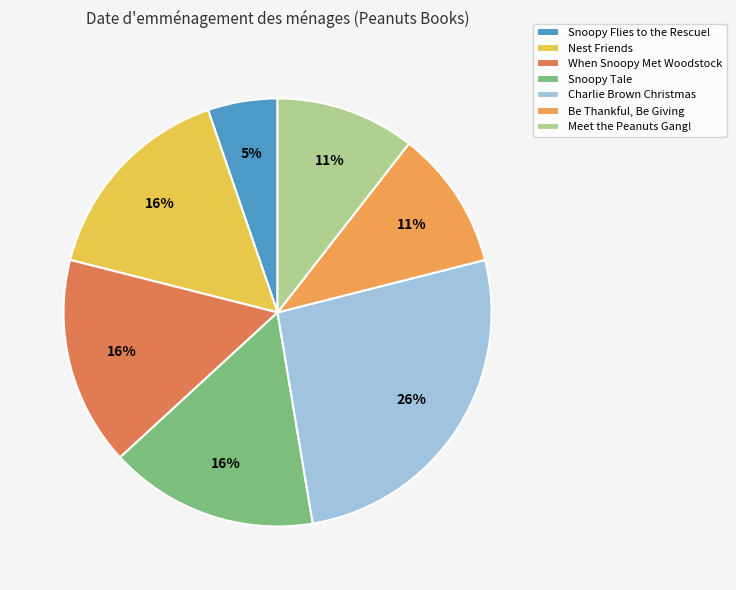

True or false: Snoopy Tale accounts for 2% of the total.

False